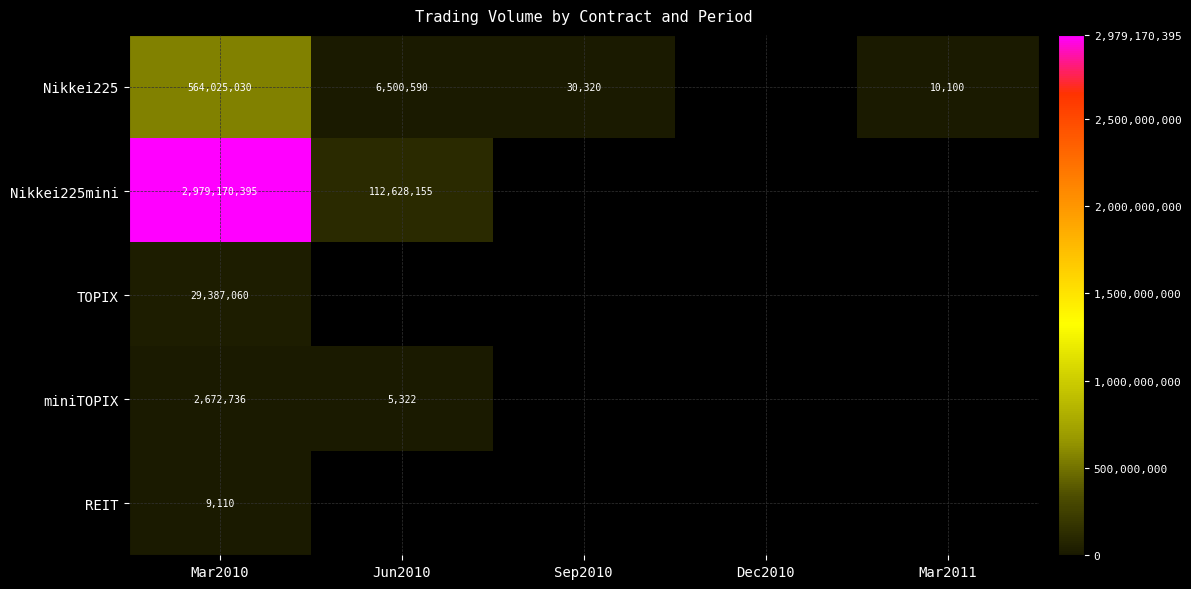

Rank the series at Mar2010 from highest to lowest value.

Nikkei225mini, Nikkei225, TOPIX, miniTOPIX, REIT